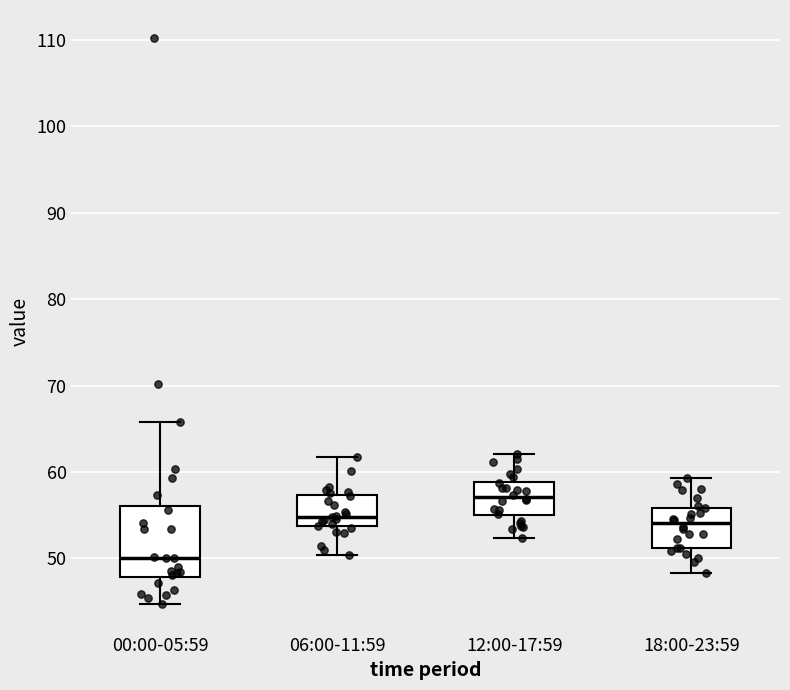

Reading left to right, transcribe this box plot: for each box, give where its median line is, the range the box spans, and where its two whiskers end, as read against the y-axis. The values are not printed on the chart, so give them approximately, as read against the axis.

00:00-05:59: median 50, box 48 to 56, whiskers 45 to 66
06:00-11:59: median 55, box 54 to 57, whiskers 50 to 62
12:00-17:59: median 57, box 55 to 59, whiskers 52 to 62
18:00-23:59: median 54, box 51 to 56, whiskers 48 to 59